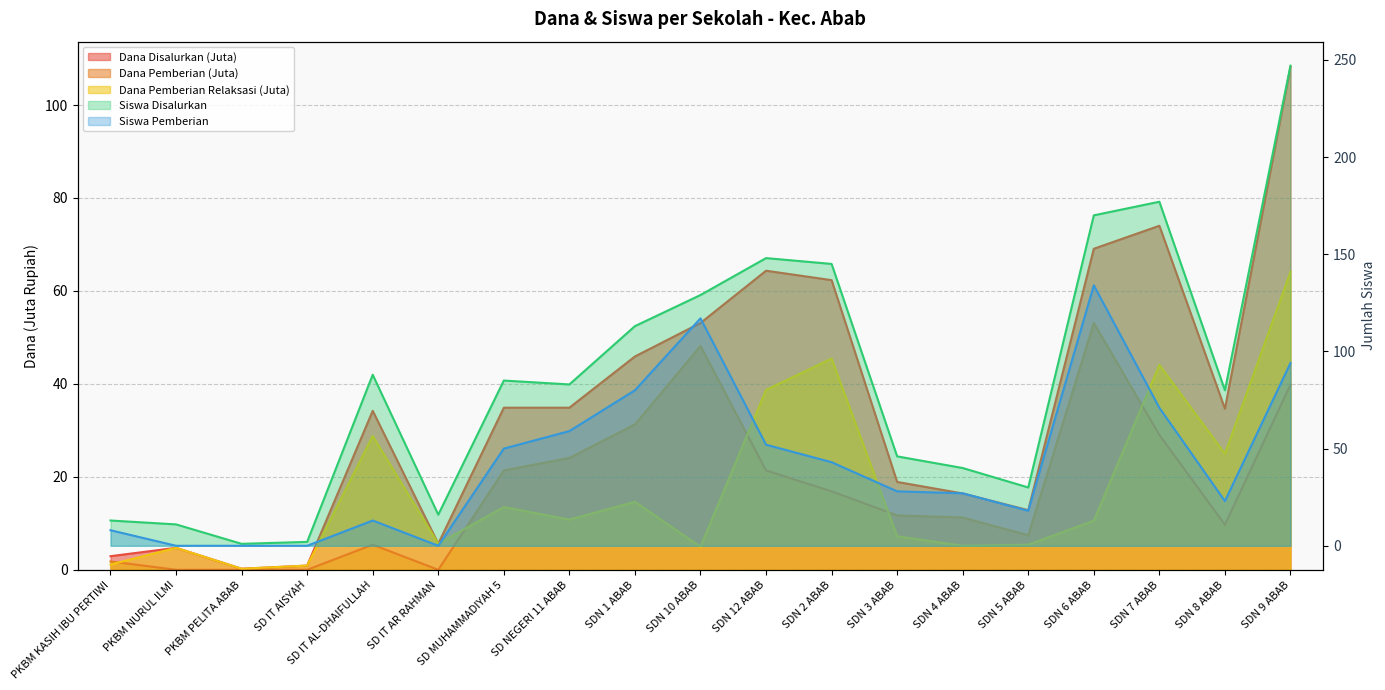

What is the sum of all Siswa Disalurkan values?

1624.0